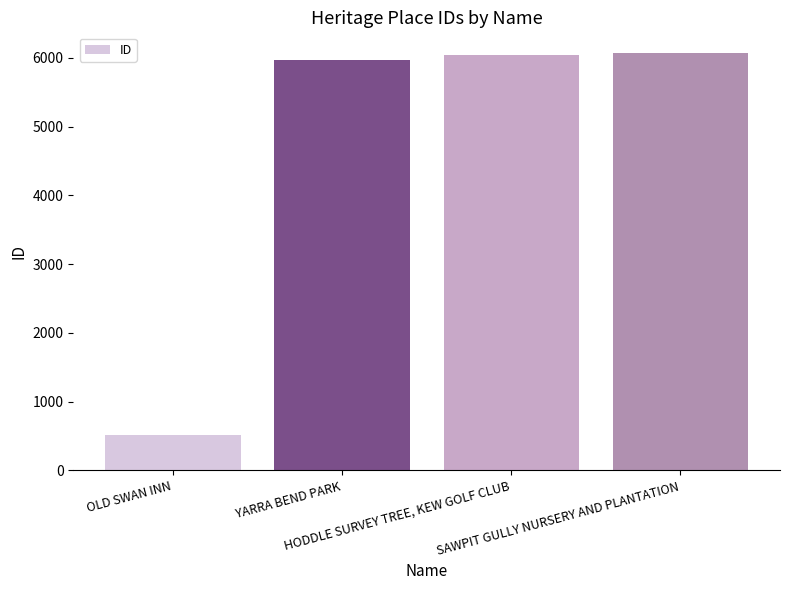

What is the average value?

4649